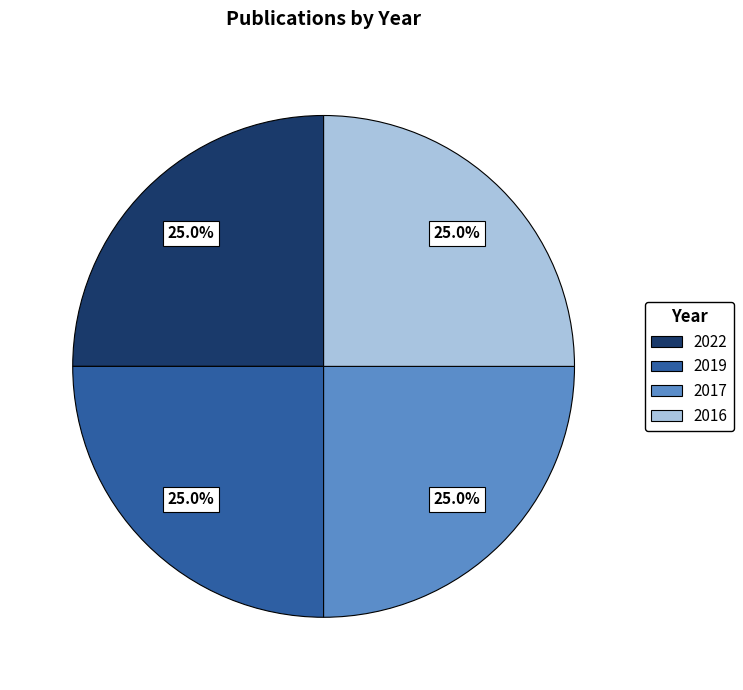

Count the number of slices in the pie.

4